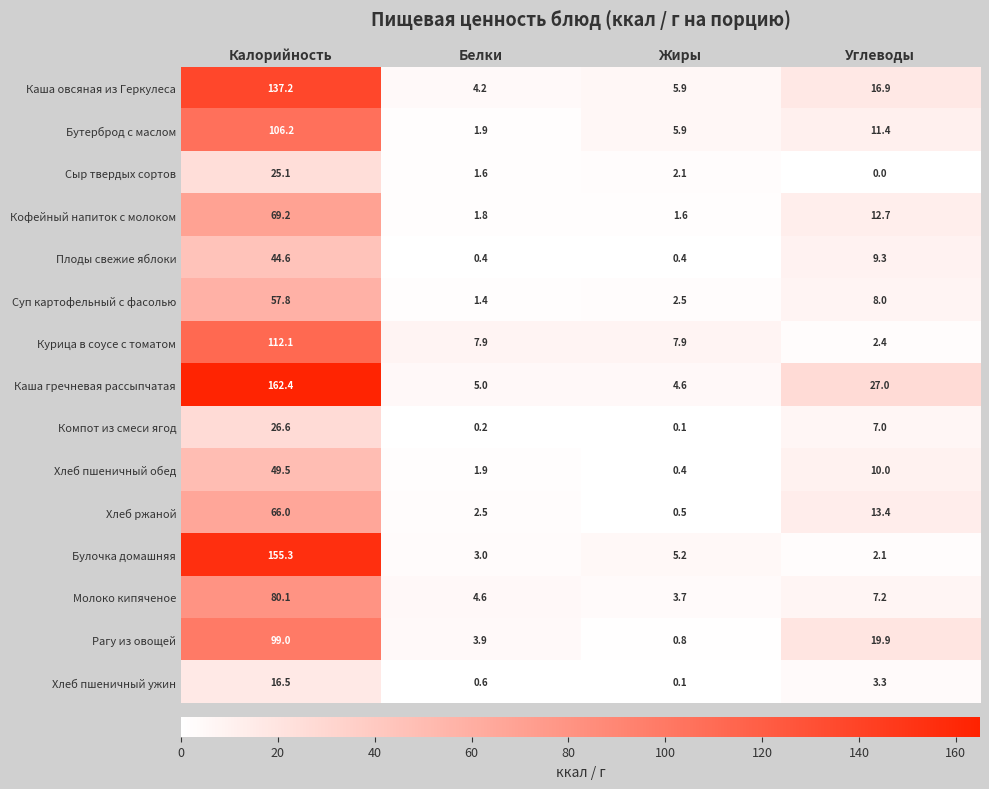

Which series changed the most between Жиры and Углеводы?

Каша гречневая рассыпчатая